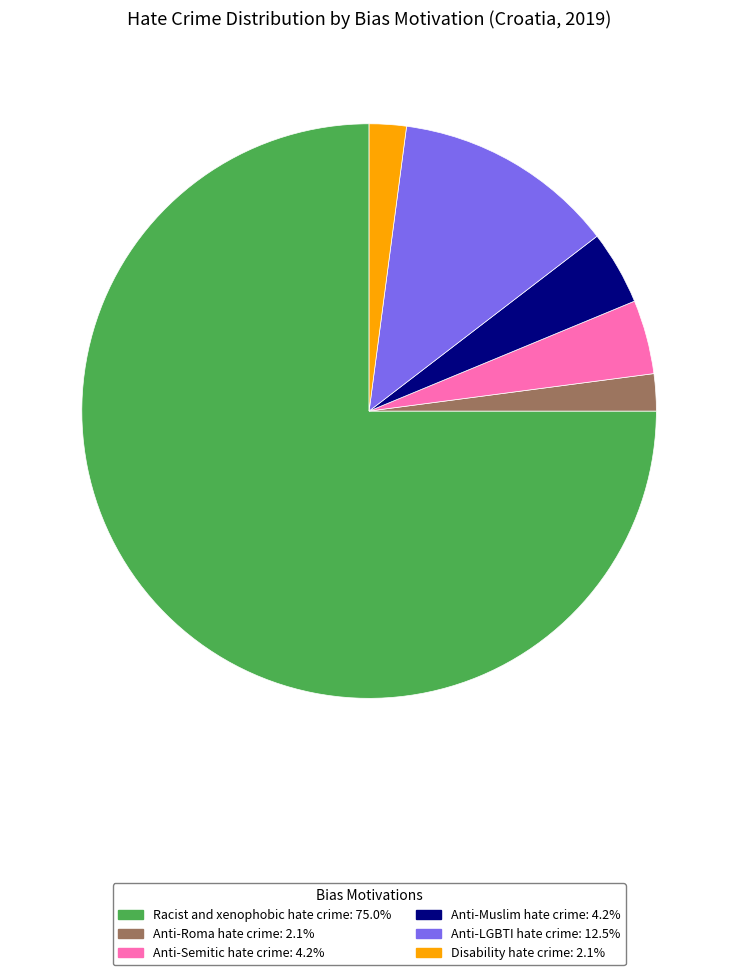

Is Anti-Semitic hate crime the majority of the pie?

No